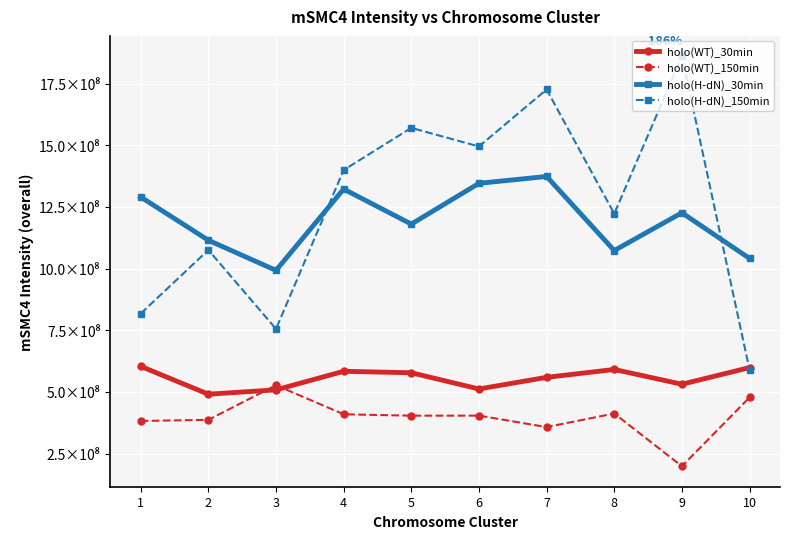

Does the chart have visible grid lines?

Yes